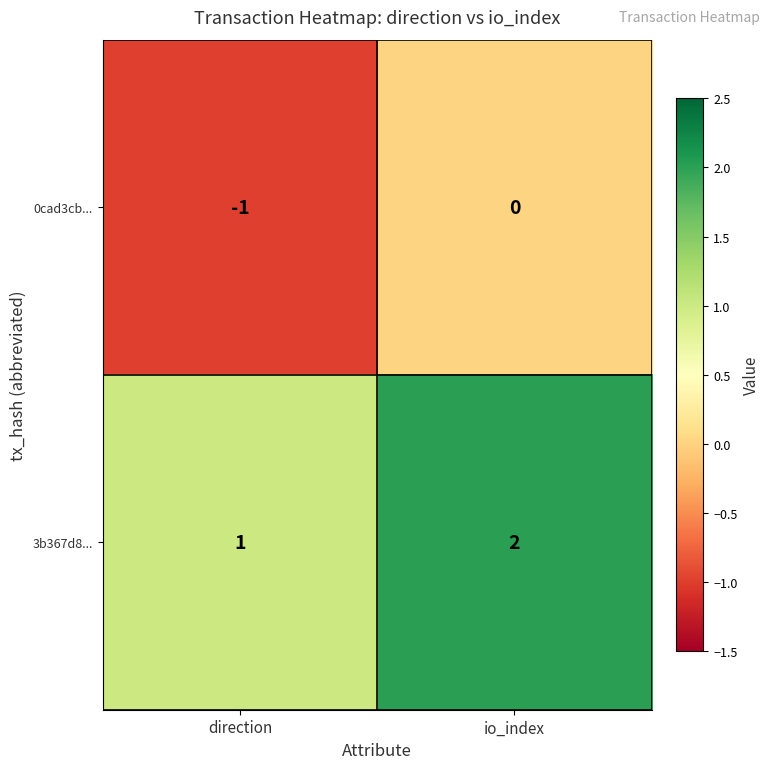

What is the sum of all 3b367d8... values?

3